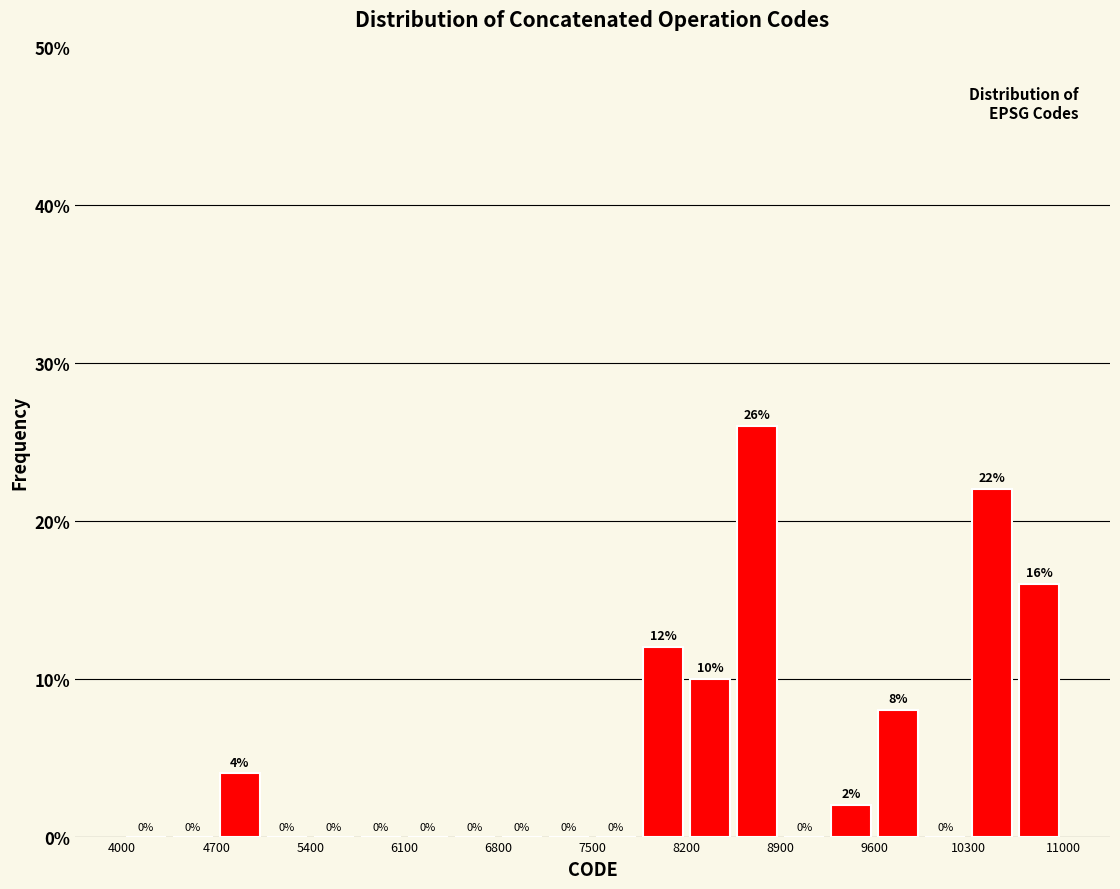

Around what value on the x-axis is the tallest bar? Give the approximate position of its centre, as read against the axis.

8700